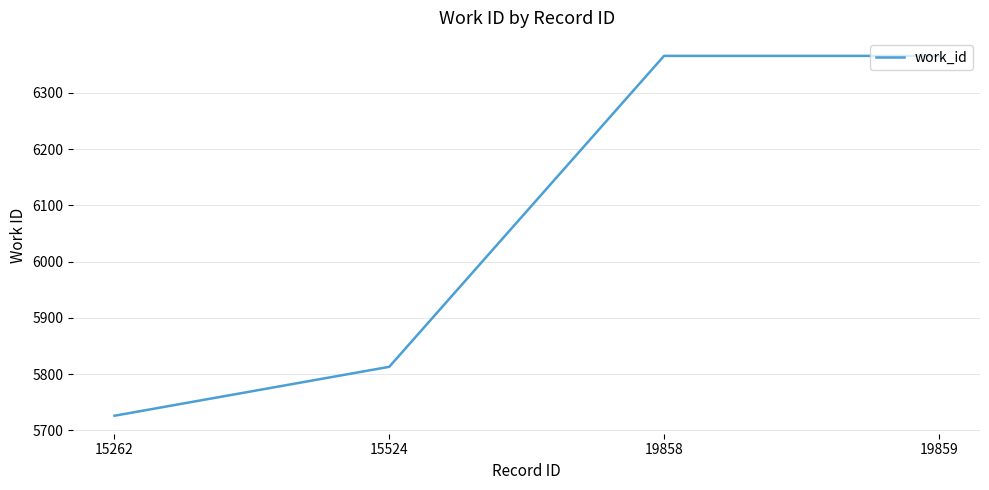

What is the greatest value displayed?

6366